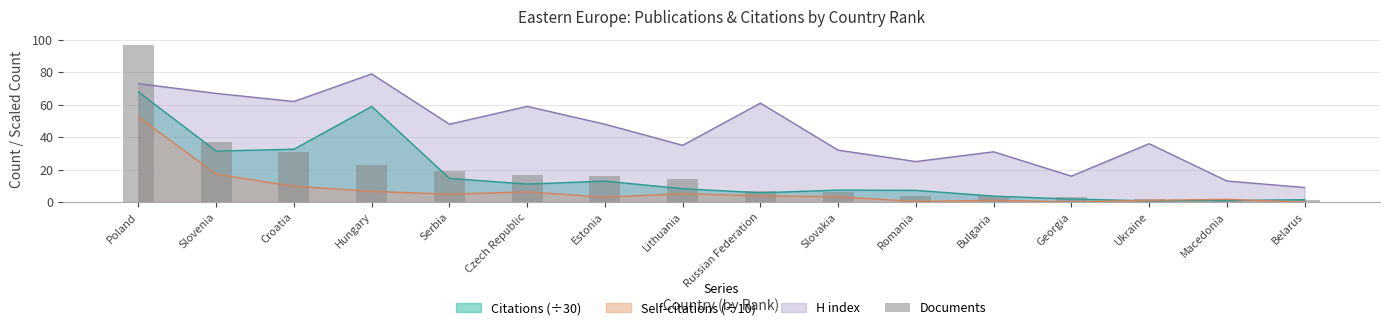

Where is the data nearest to the value 49?

Slovenia